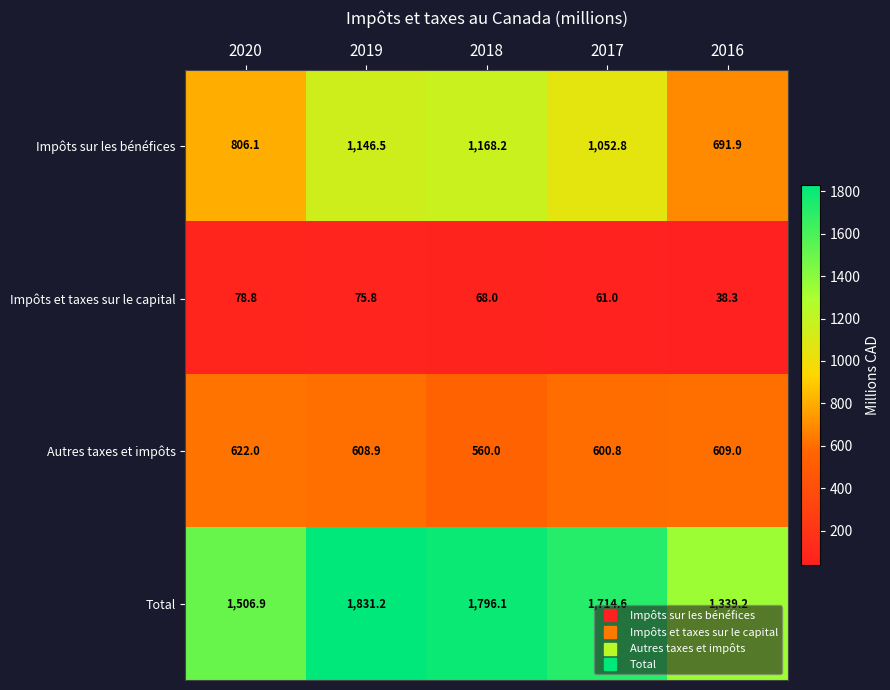

What is the greatest value displayed?

1831.2